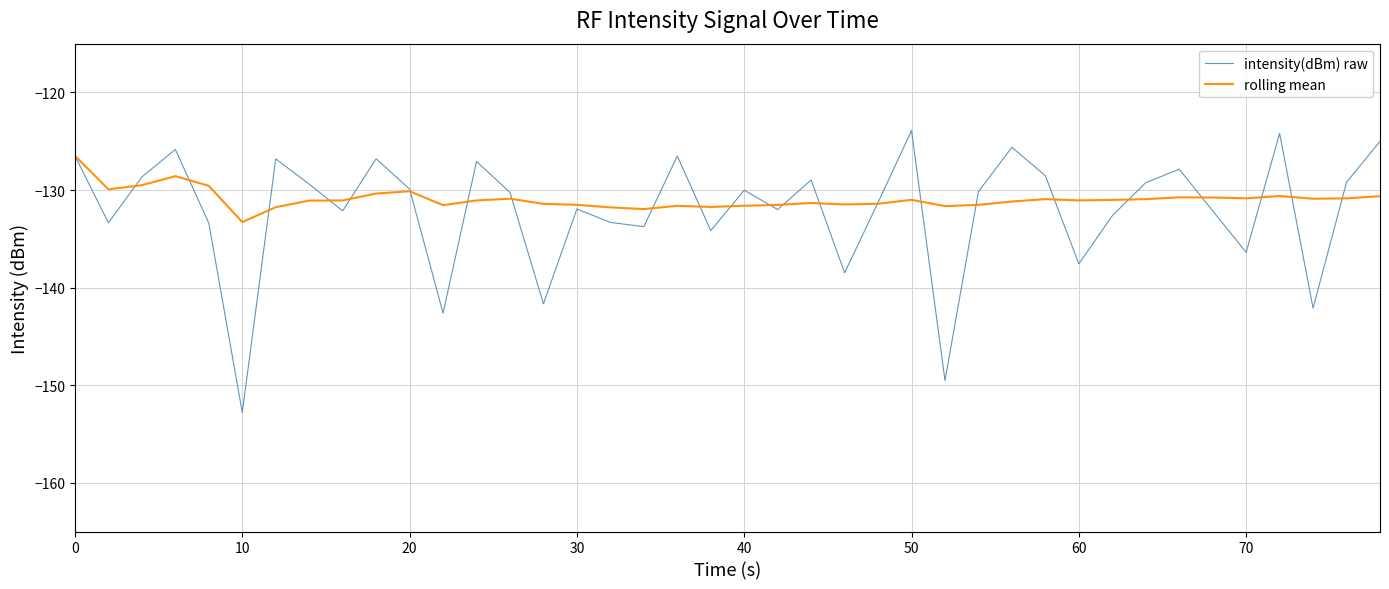

List the series in order of their peak value, lowest first.

rolling mean, intensity(dBm) raw